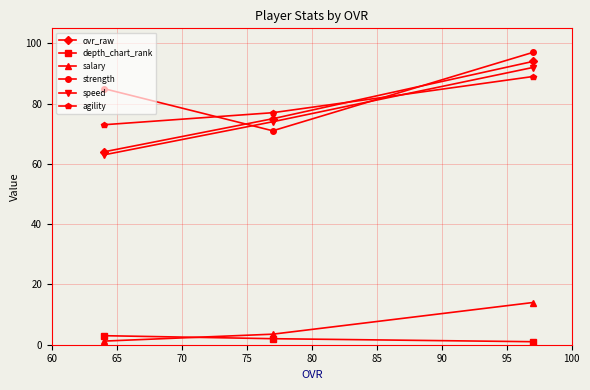

What is the average value of the strength series?

84.3